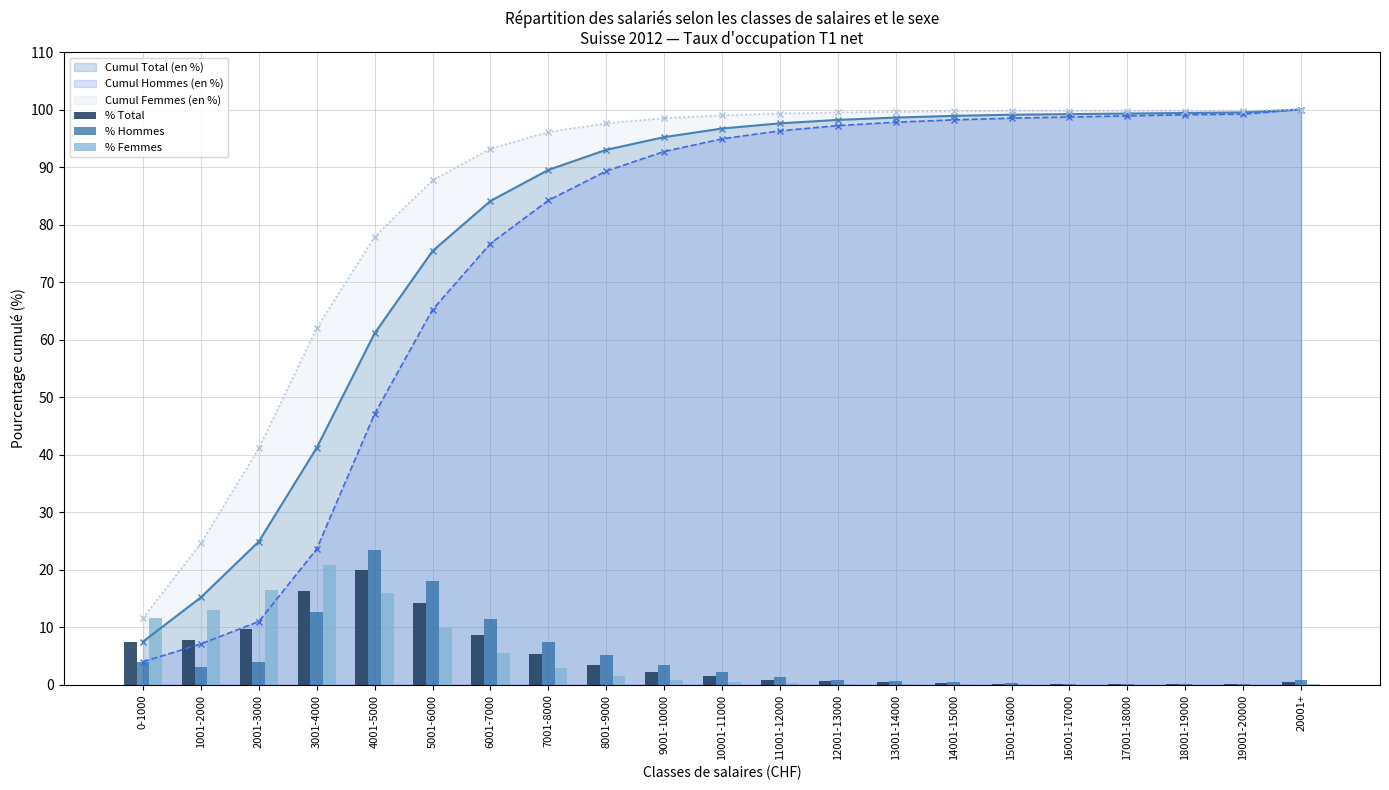

What is the label of the 11th bar from the right?

10001-11000